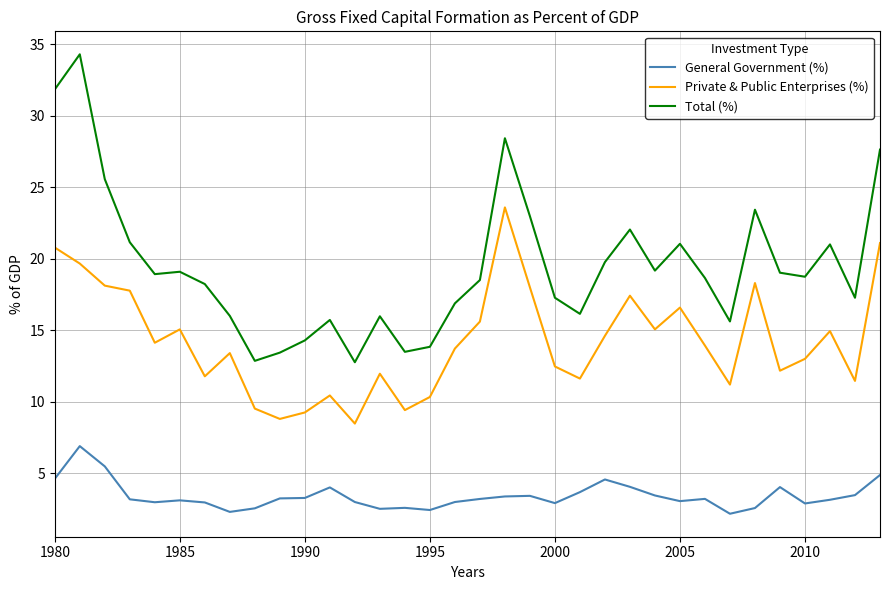

List the series in order of their overall mean, lowest first.

General Government (%), Private & Public Enterprises (%), Total (%)